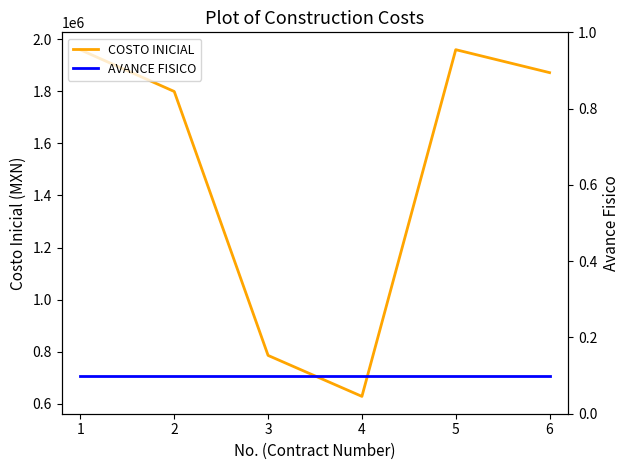

The COSTO INICIAL series shows 3153312.0 at 5. True or false?

False